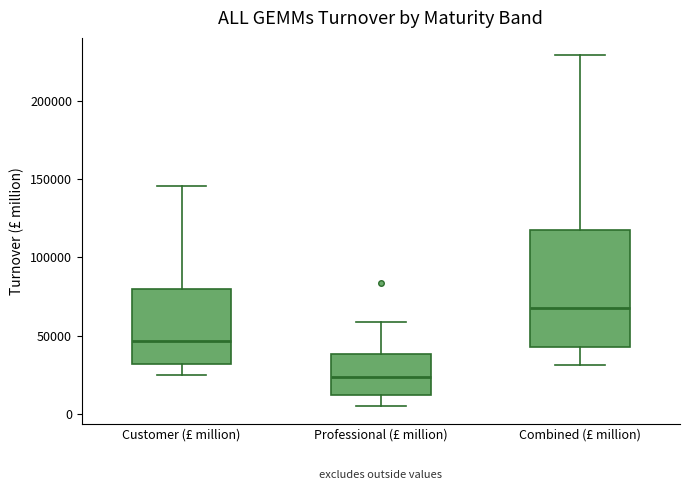

Comparing the boxes themselves (not the whiskers), which one is the tallest?

Combined (£ million)